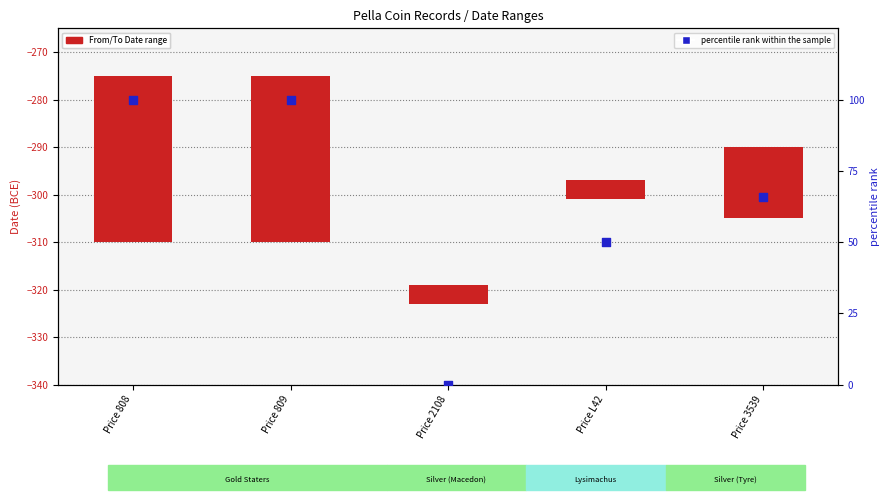

At how many categories does at least one series exceed 37?

4